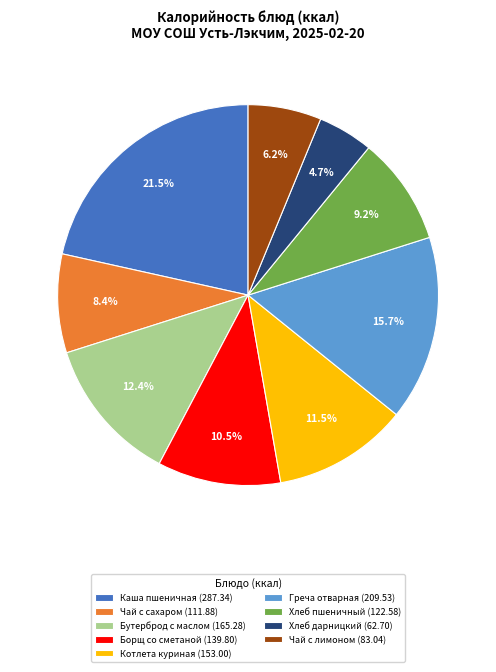

Which has a higher value, Греча отварная (209.53) or Каша пшеничная (287.34)?

Каша пшеничная (287.34)